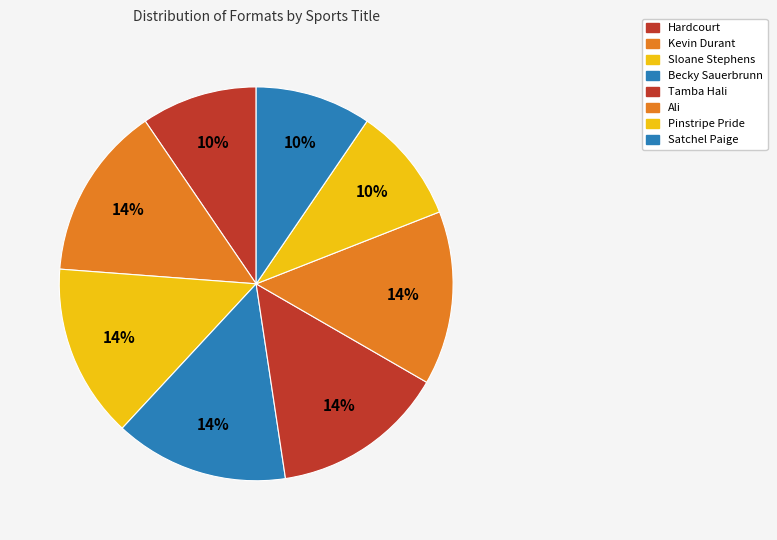

Count the number of slices in the pie.

8